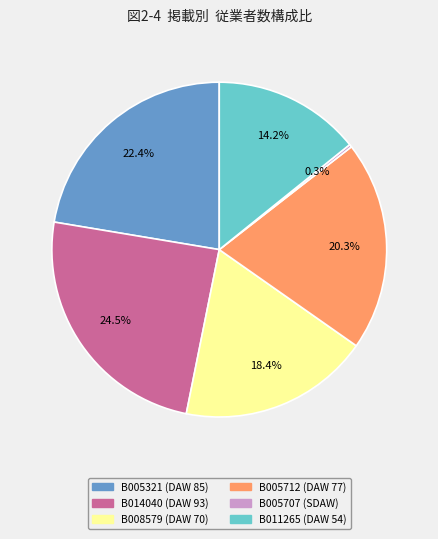

Is B014040 (DAW 93) the majority of the pie?

No